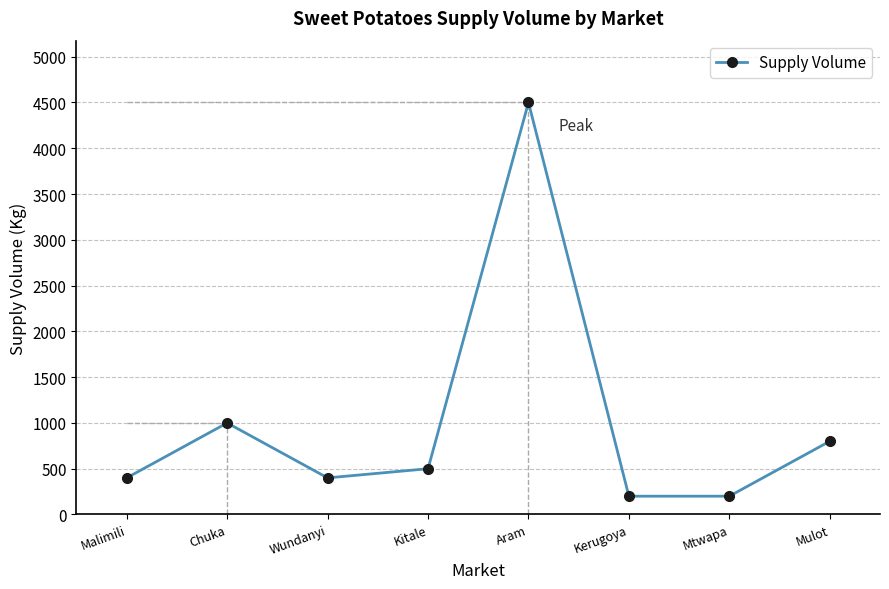

What position from the right is Mulot?

1